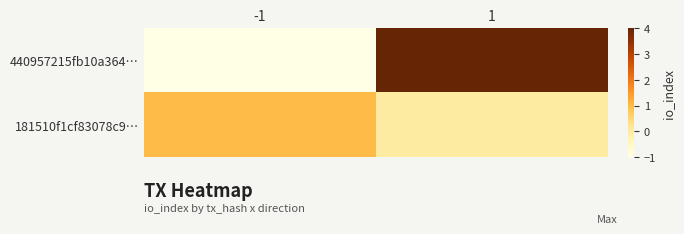

List the series in order of their peak value, lowest first.

181510f1cf83078c9…, 440957215fb10a364…